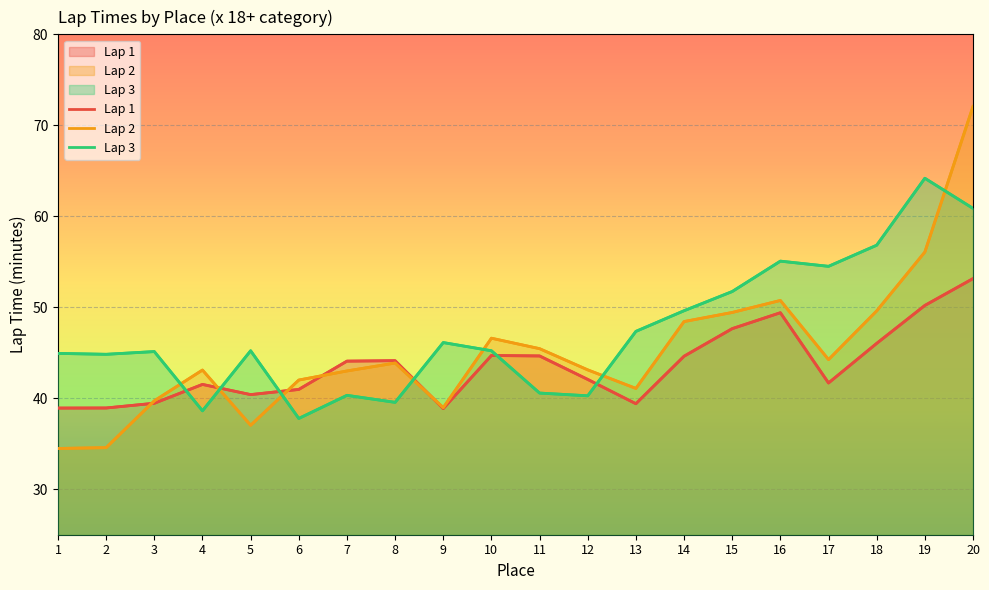

How many interior local peaks does the Lap 2 series have?

4